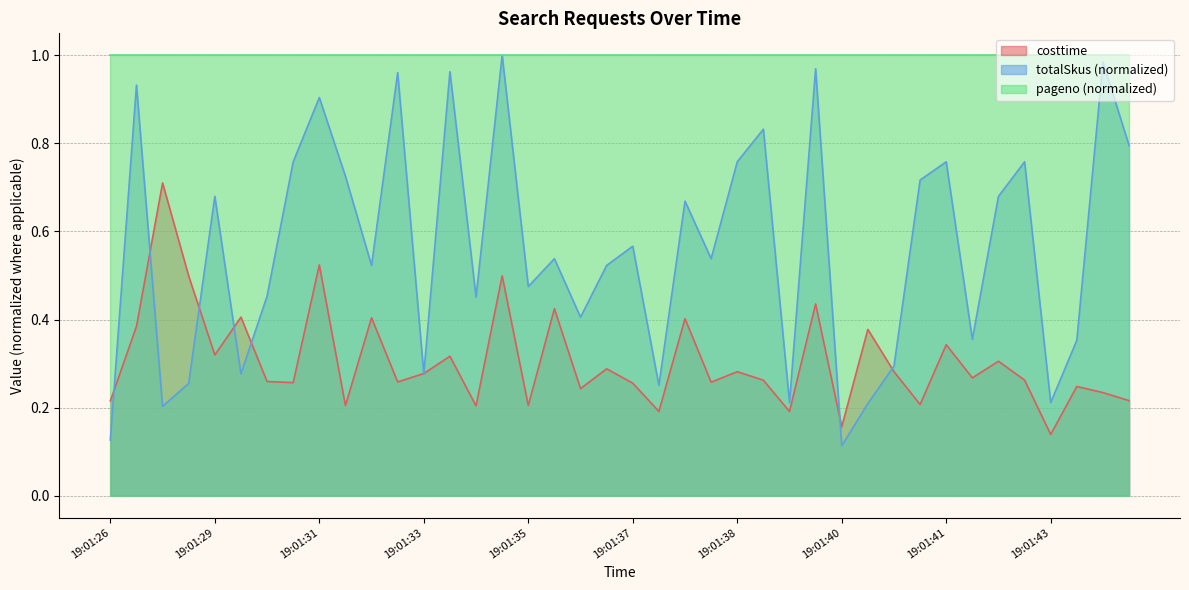

Between 19:01:39 and 19:01:40, which series saw the biggest shift?

totalSkus